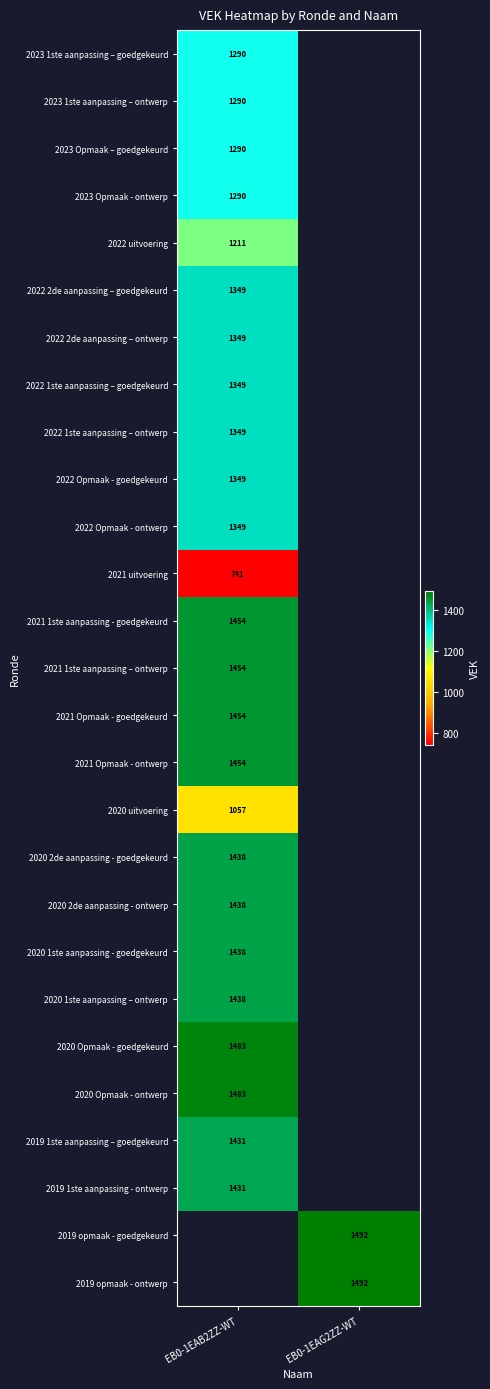

True or false: 2022 Opmaak - ontwerp has a value of 1349 at EB0-1EAB2ZZ-WT.

True